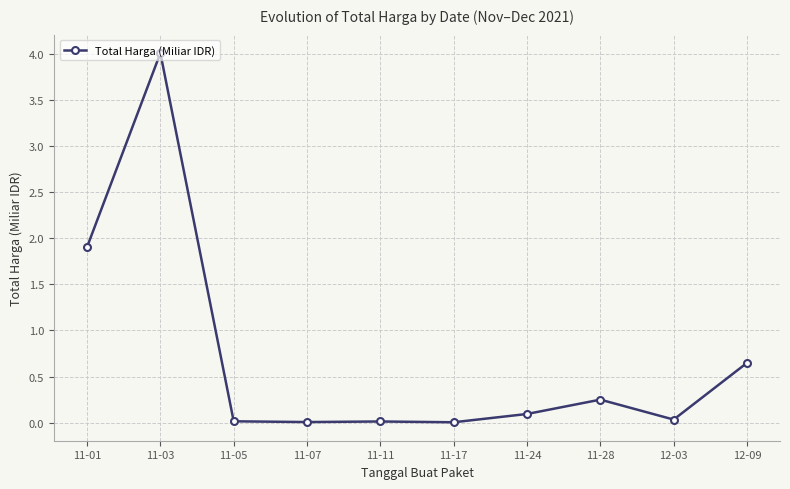

What is the maximum value shown in the chart?

4.0